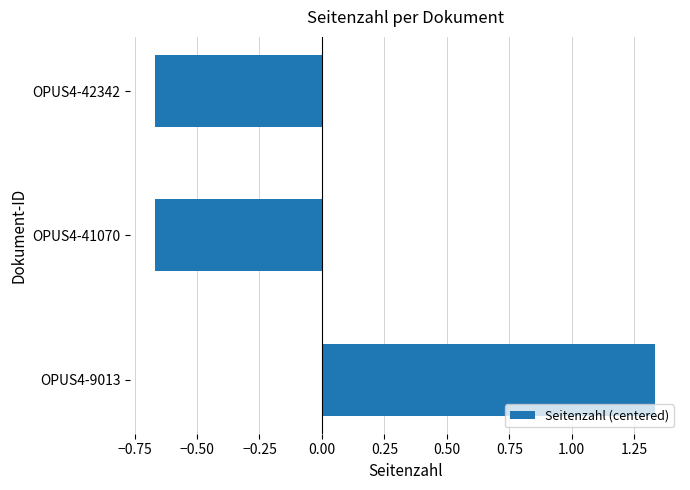

How many data points does each series have?

3